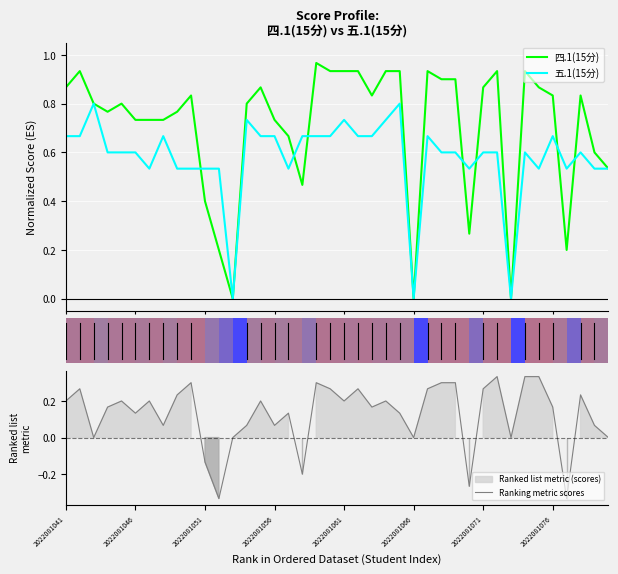

How many data points does each series have?

40